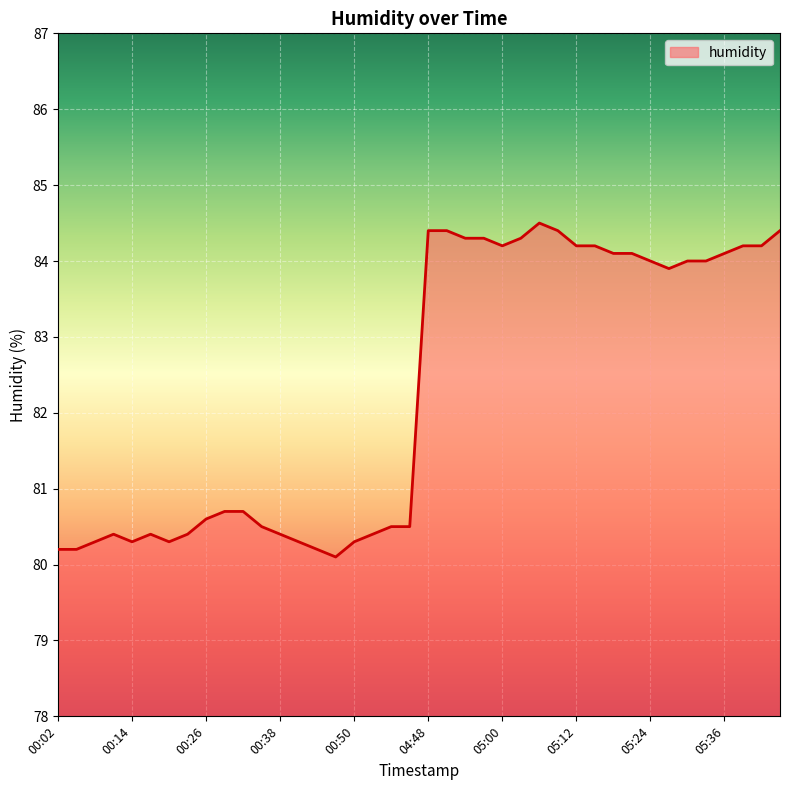

What is the maximum value shown in the chart?

84.5